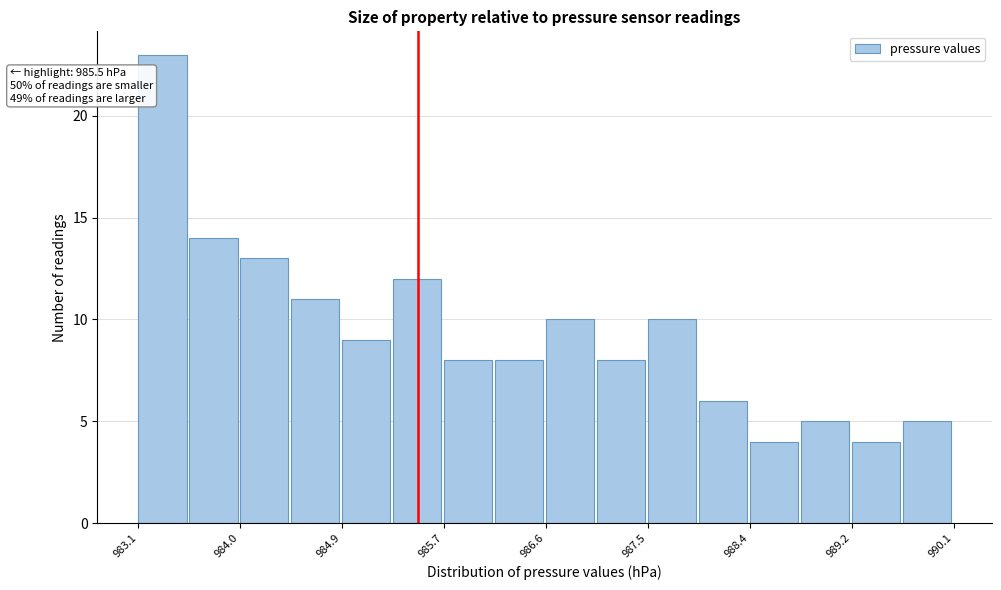

Over which range of the x-axis is the bar tallest?

983.1 to 983.5